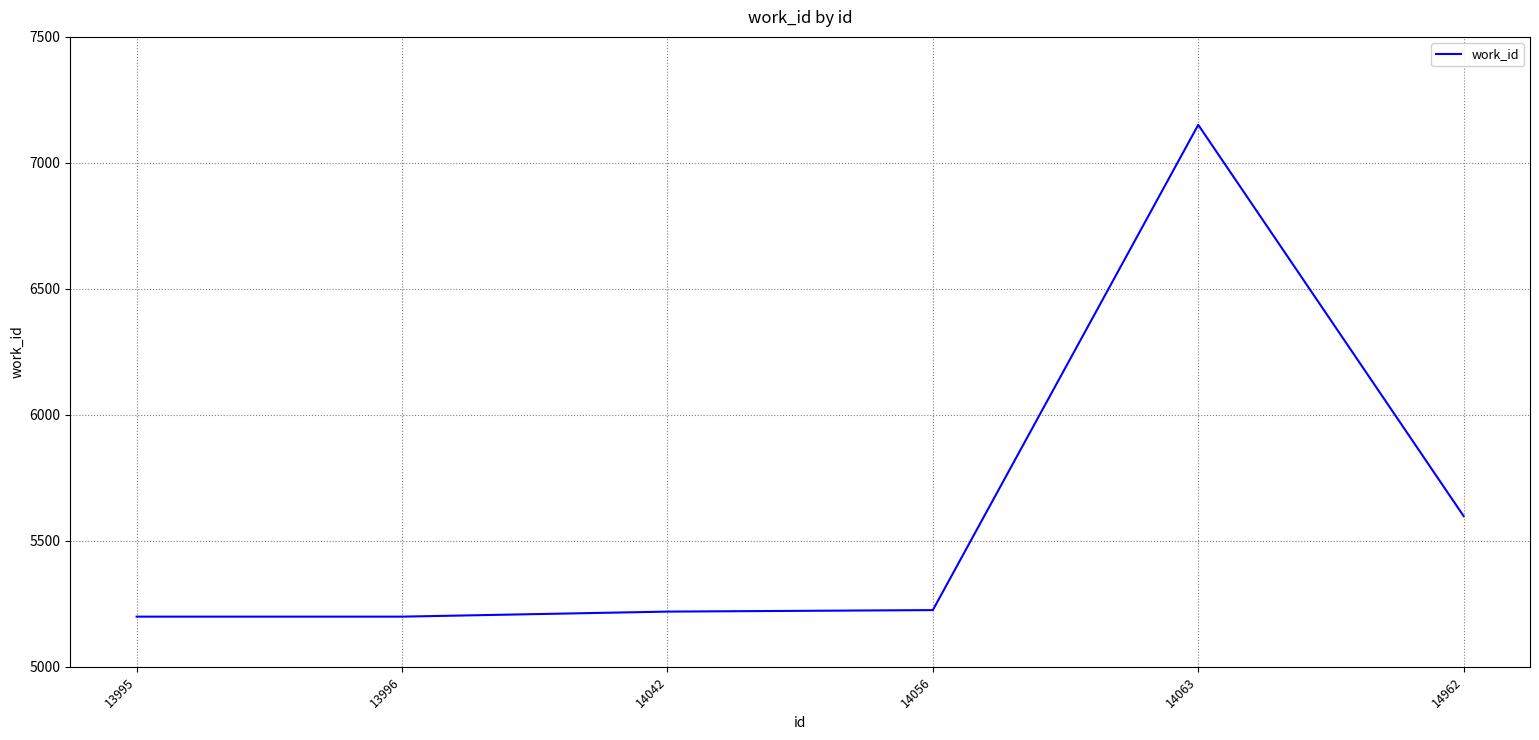

What is the maximum value shown in the chart?

7151